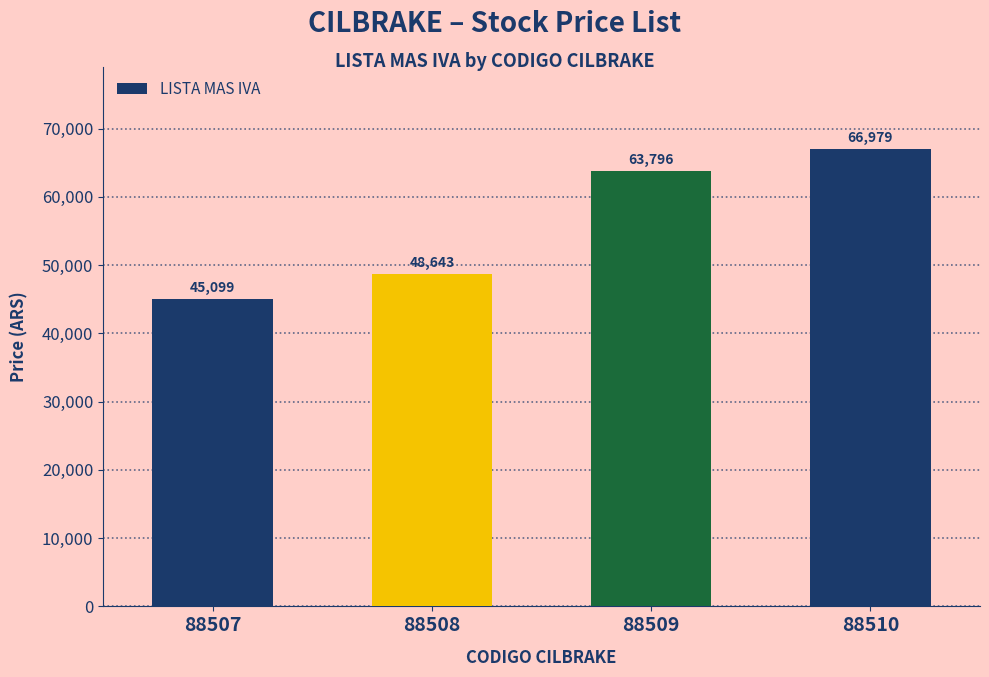

What is the difference between the maximum and minimum values?

21880.1